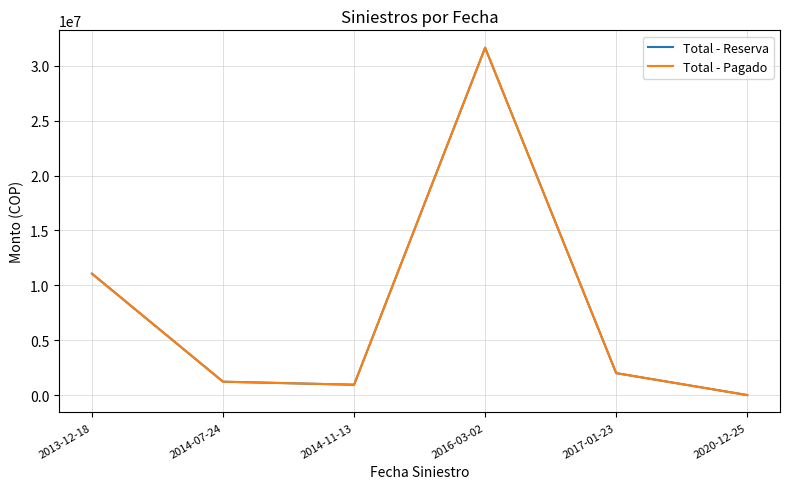

Does the chart display data point markers on the line(s)?

No